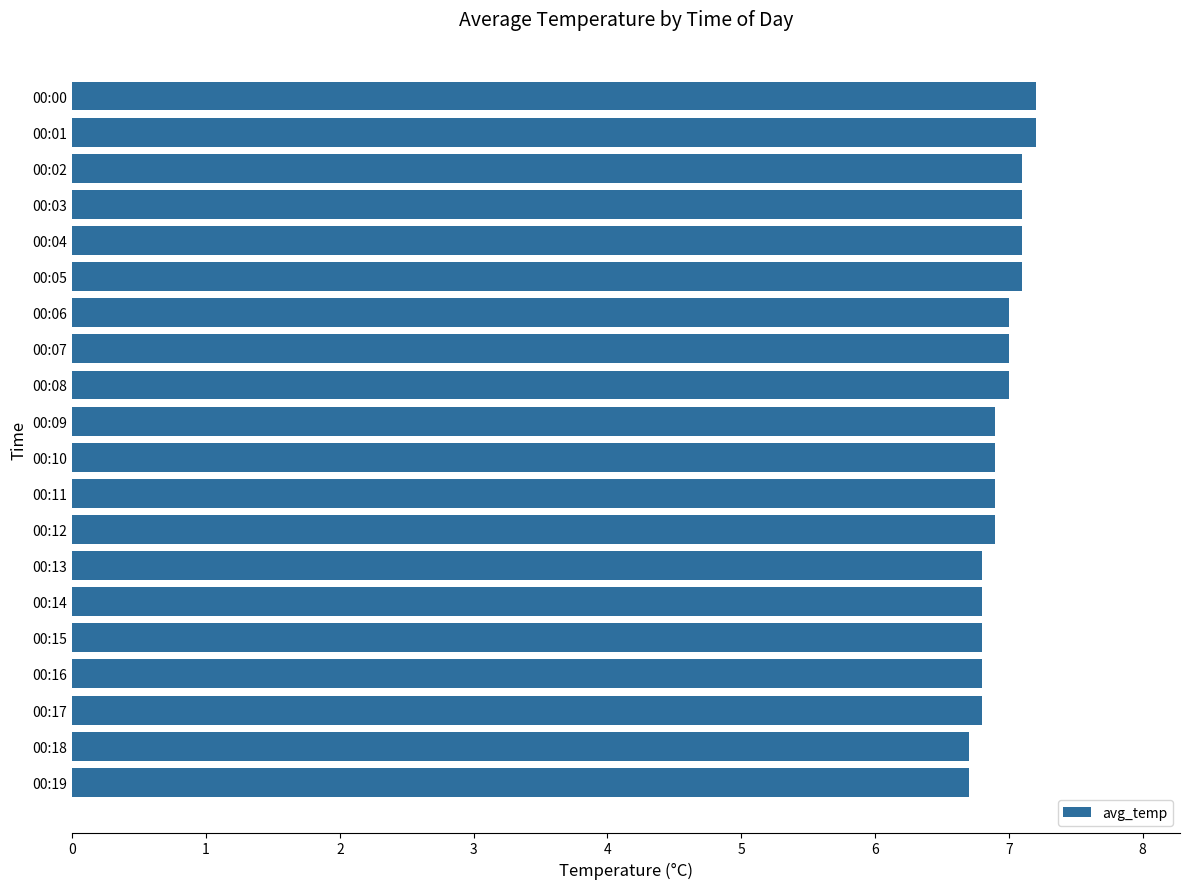

True or false: the data shows 3.0 at 00:19.

False